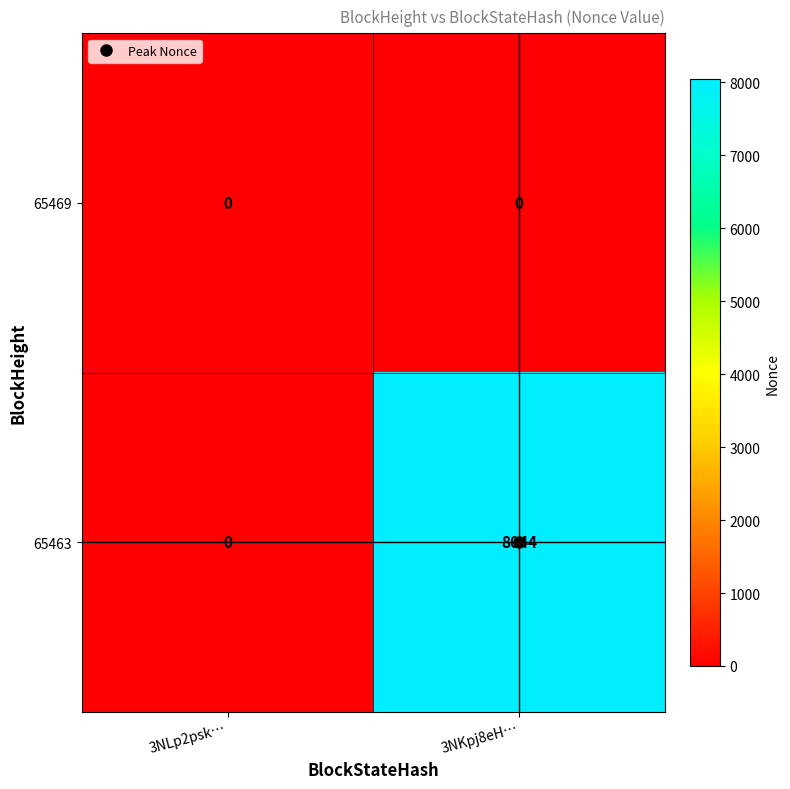

What is the difference between the maximum and minimum values in the 65463 series?

8044